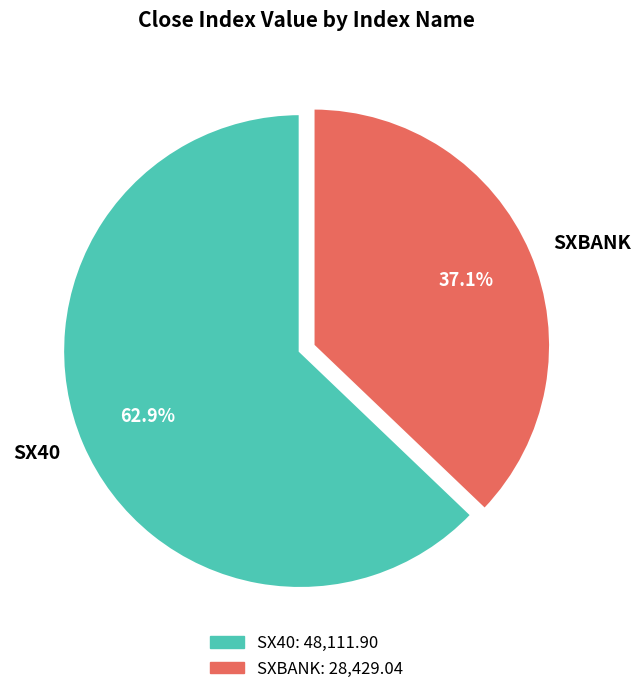

True or false: SXBANK accounts for 45% of the total.

False